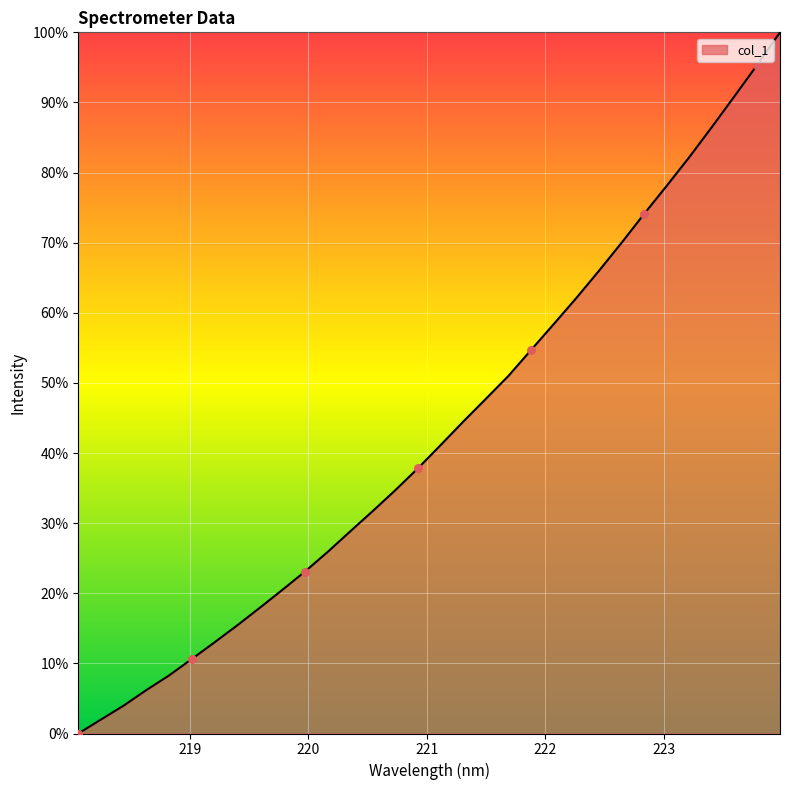

What is the greatest value displayed?

100.0